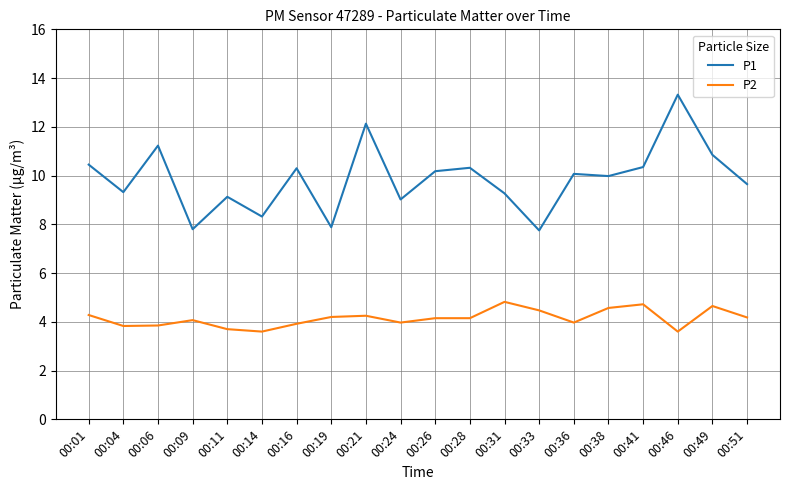

Does the chart display data point markers on the line(s)?

No